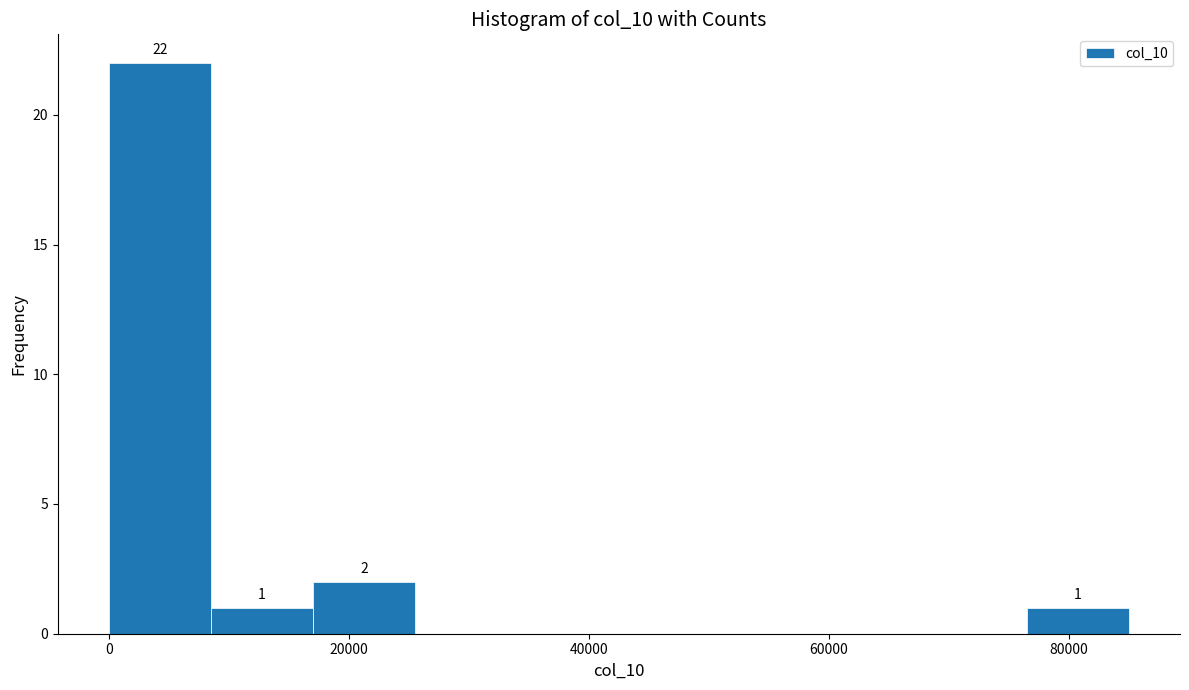

Over which range of the x-axis is the bar tallest?

0 to 8000